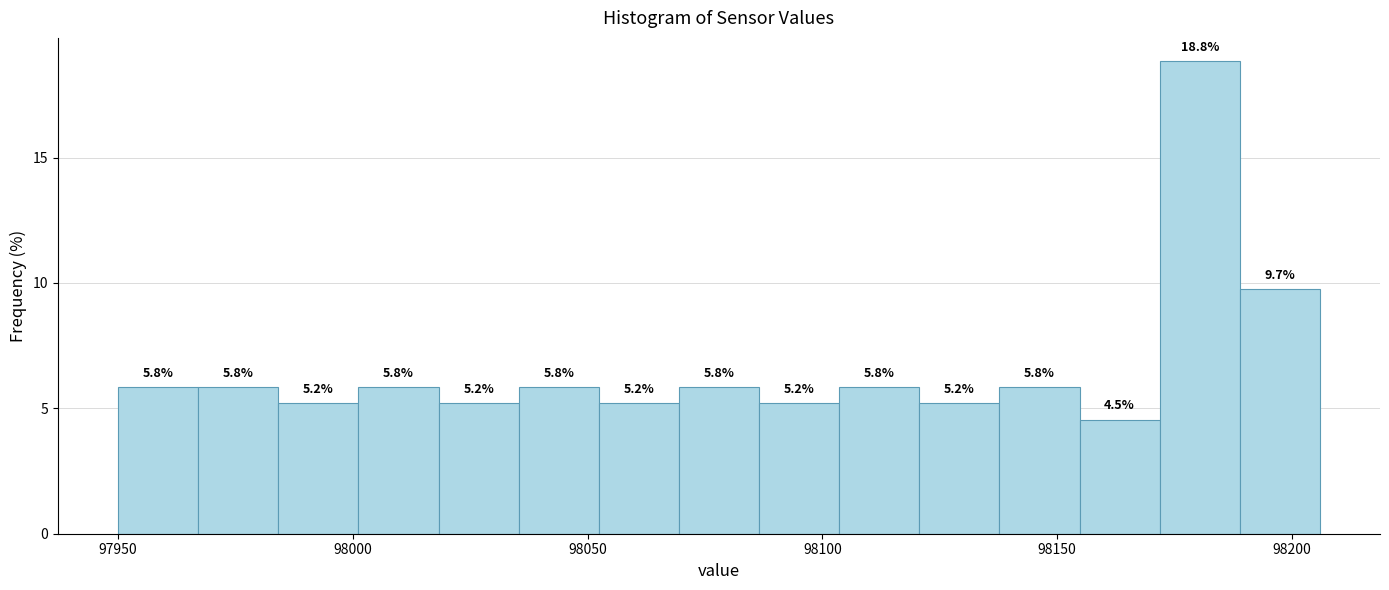

Read against the x-axis, roughly where is the centre of the tallest bar?

98180